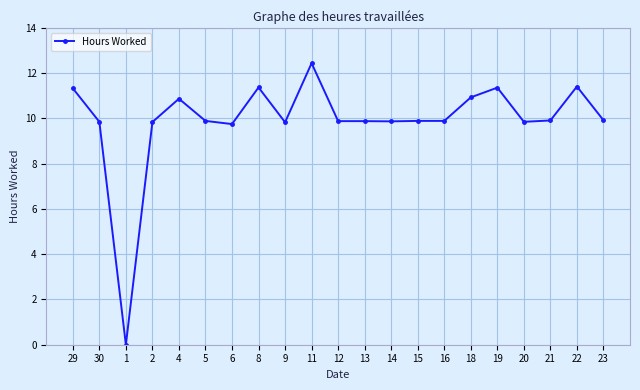

What value does the data have at 23?

9.9